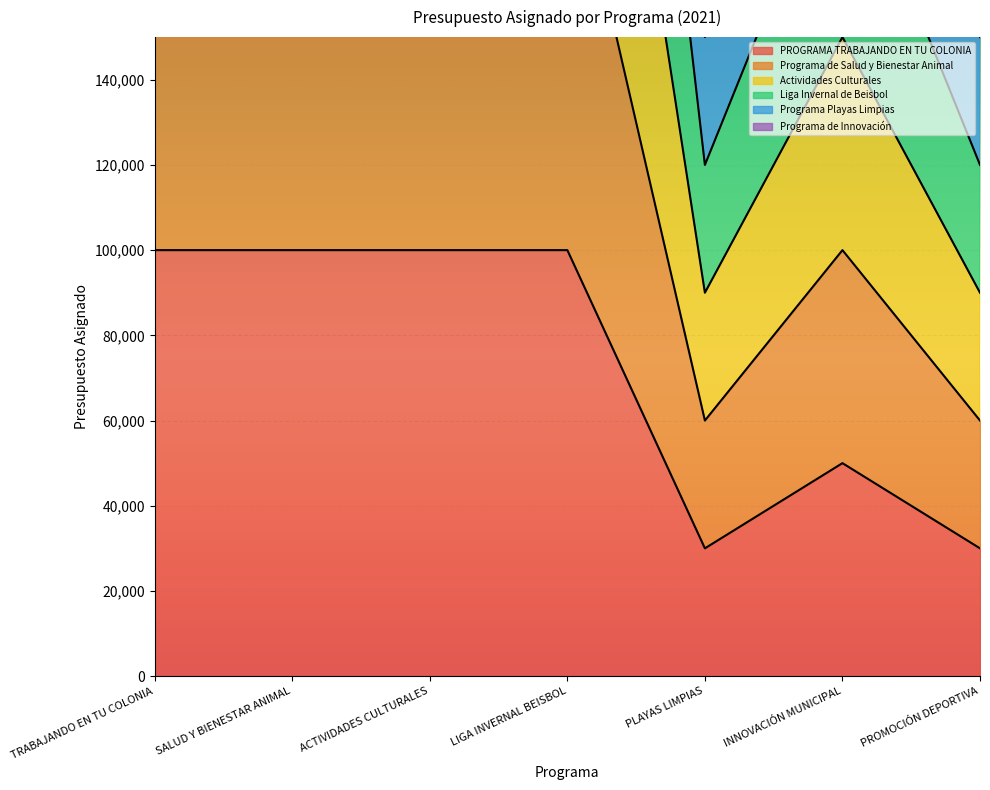

How many lines are shown in the chart?

4